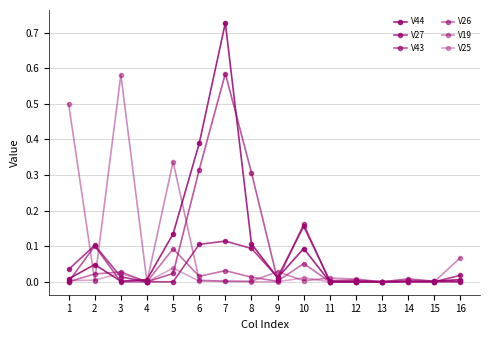

True or false: V44 has a value of 0.1 at 5.

True